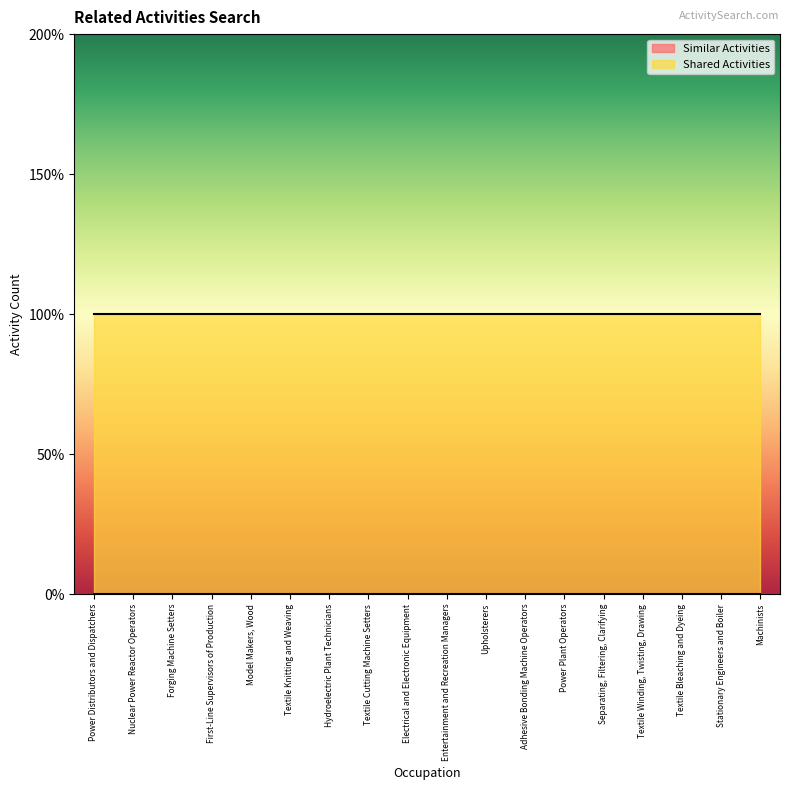

Rank the categories by Shared Activities value from highest to lowest.

Power Distributors and Dispatchers, Nuclear Power Reactor Operators, Forging Machine Setters, First-Line Supervisors of Production, Model Makers, Wood, Textile Knitting and Weaving, Hydroelectric Plant Technicians, Textile Cutting Machine Setters, Electrical and Electronic Equipment, Entertainment and Recreation Managers, Upholsterers, Adhesive Bonding Machine Operators, Power Plant Operators, Separating, Filtering, Clarifying, Textile Winding, Twisting, Drawing, Textile Bleaching and Dyeing, Stationary Engineers and Boiler, Machinists